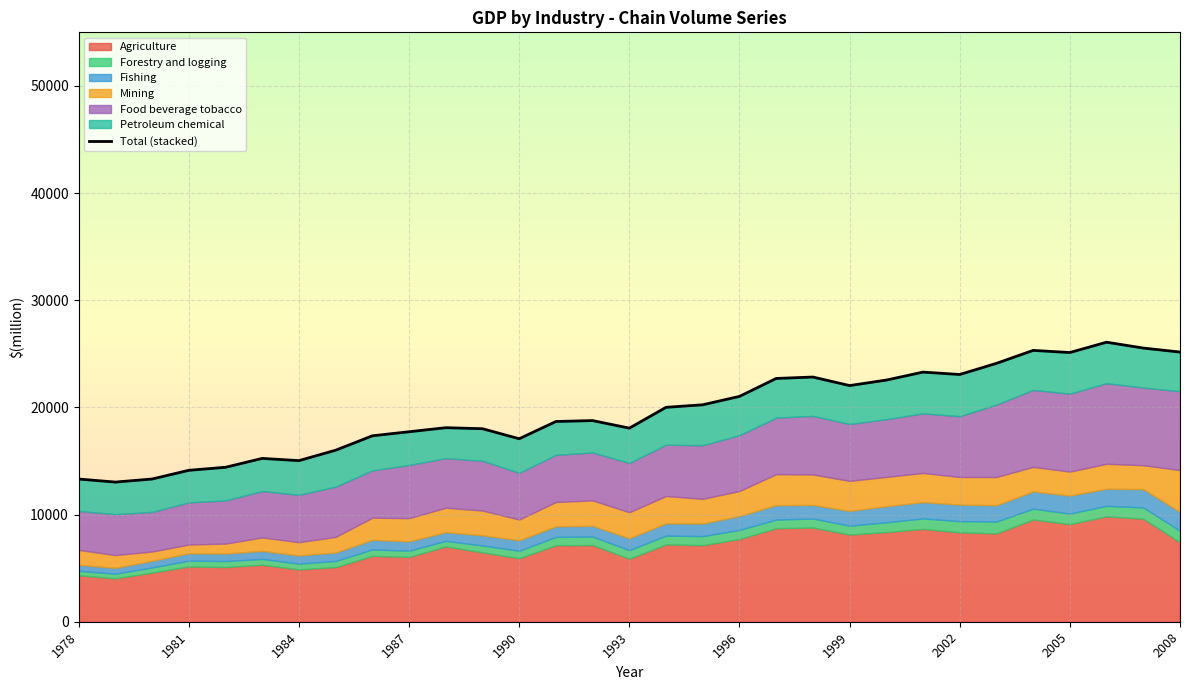

Reading right to left, what are all the values shown in this chart?

25165	25537	26084	25121	25320	24110	23071	23294	22550	22037	22834	22701	21028	20244	20008	18064	18770	18685	17075	18010	18107	17728	17350	16006	15033	15242	14412	14130	13318	13032	13315